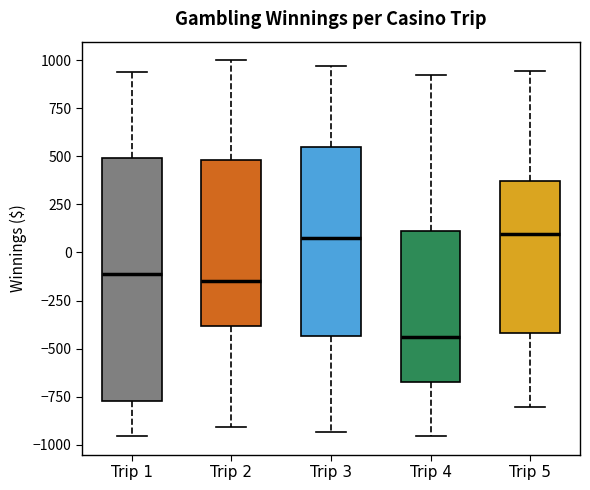

Where does the upper whisker of the box for Trip 3 end on the y-axis? The values are not printed on the chart, so give them approximately, as read against the axis.

950